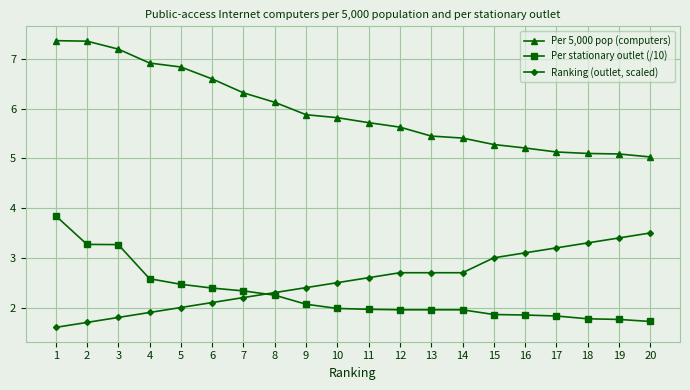

Is it true that Per 5,000 pop (computers) equals 7.4 at 1?

True